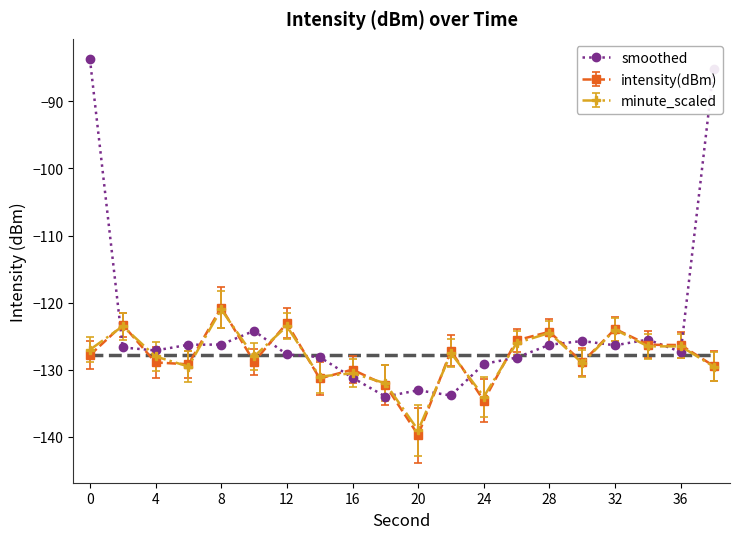

Which series has the largest total across all categories?

smoothed